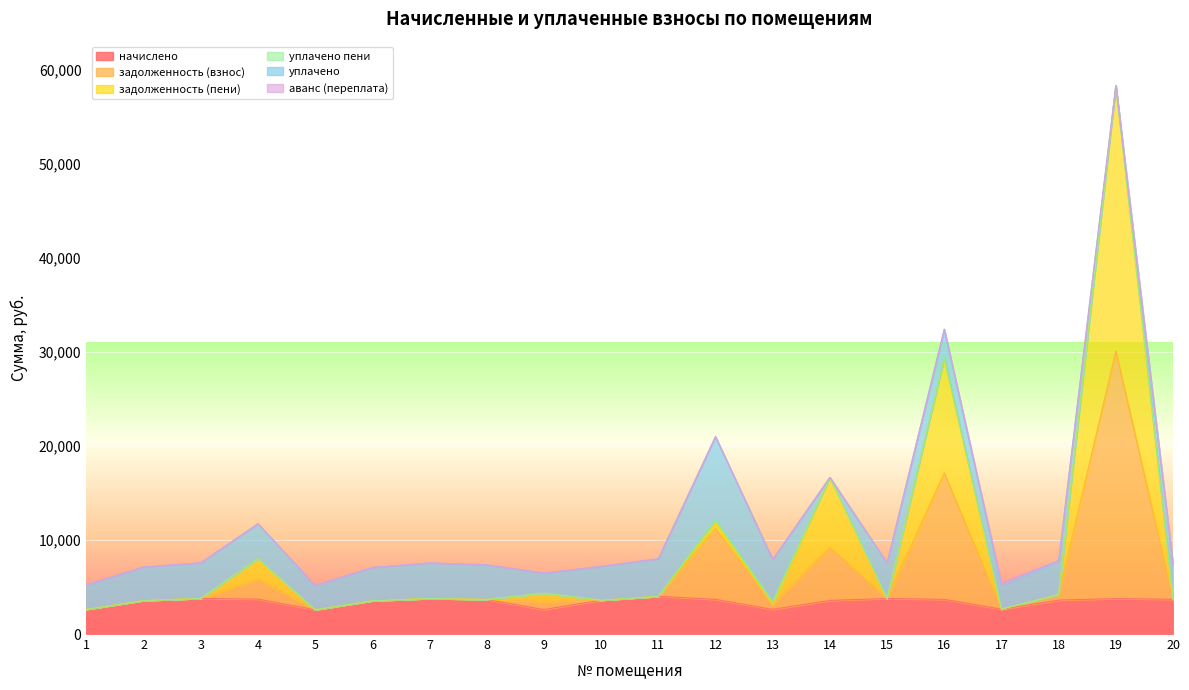

What is the maximum value for задолженность (взнос)?

30079.5